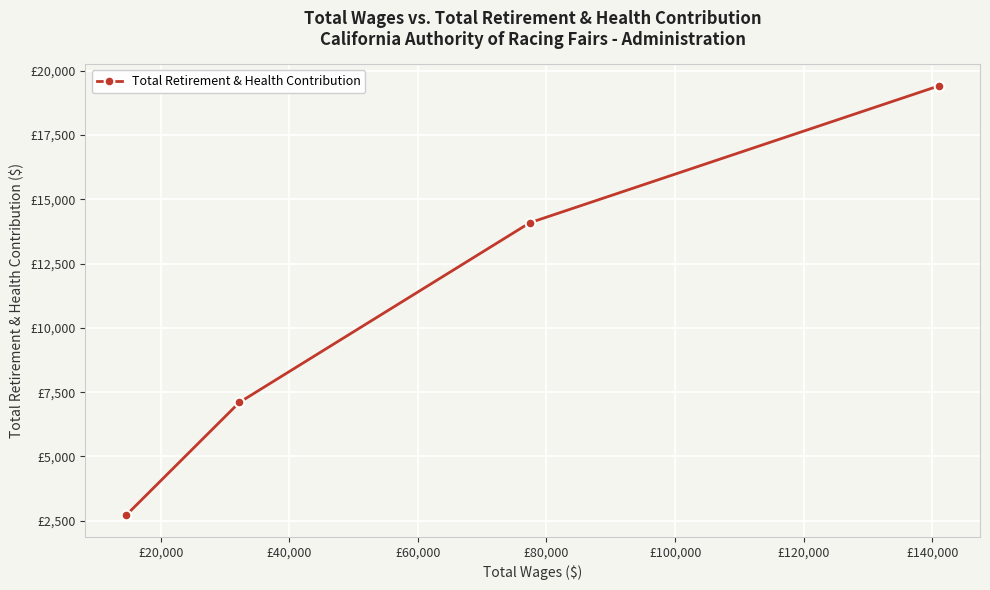

Does the chart have visible grid lines?

Yes